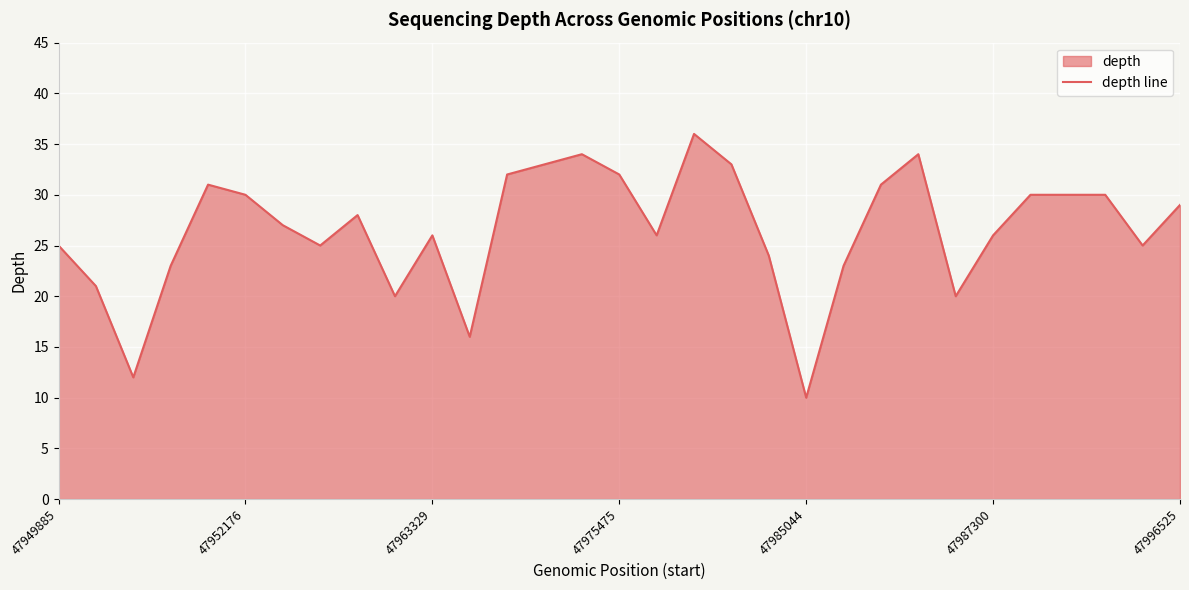

What is the change in value from 47963329 to 47975475?

+6